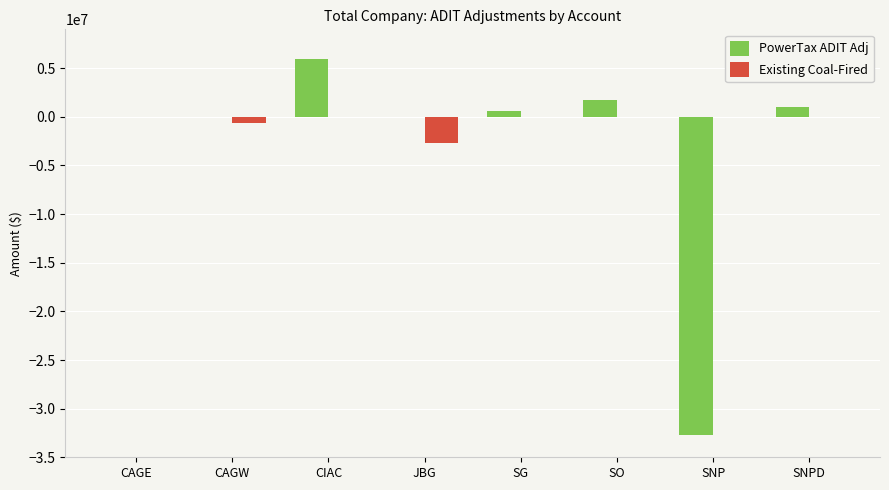

Reading right to left, what are all the values shown in this chart?

PowerTax ADIT Adj: SNPD=975981	SNP=-32749290	SO=1785517	SG=564204	JBG=0	CIAC=5914909	CAGW=0	CAGE=0
Existing Coal-Fired: SNPD=0	SNP=0	SO=0	SG=0	JBG=-2640679	CIAC=0	CAGW=-634735	CAGE=0